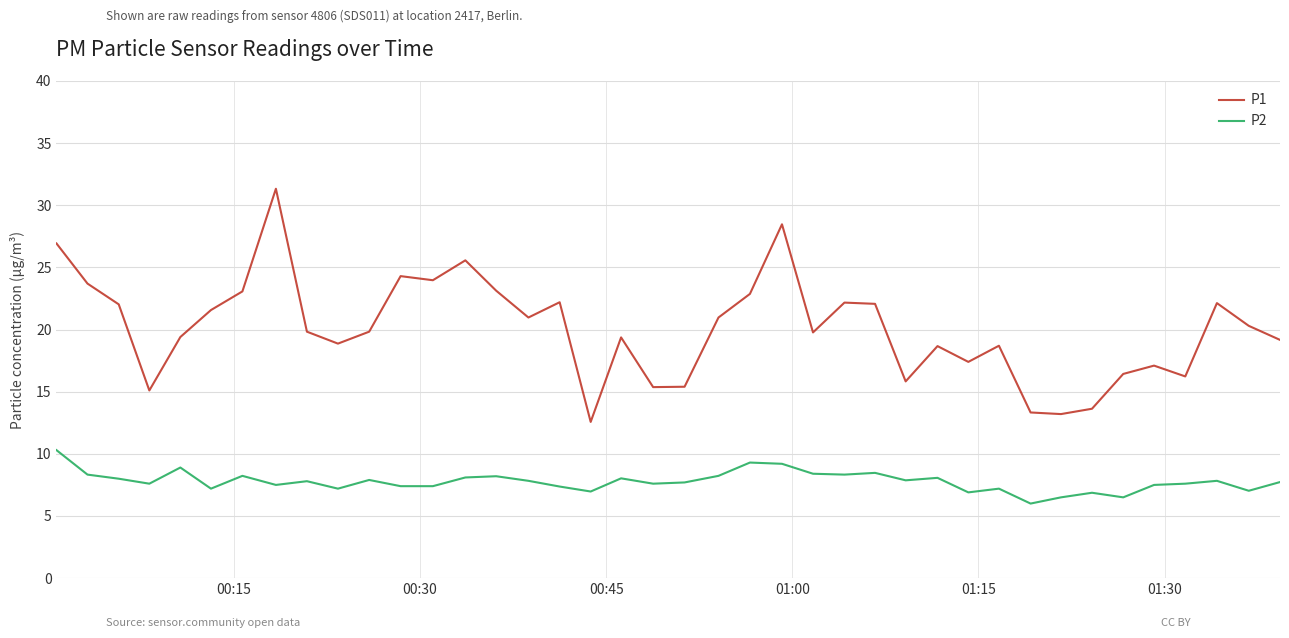

What is the minimum value for P2?

6.0